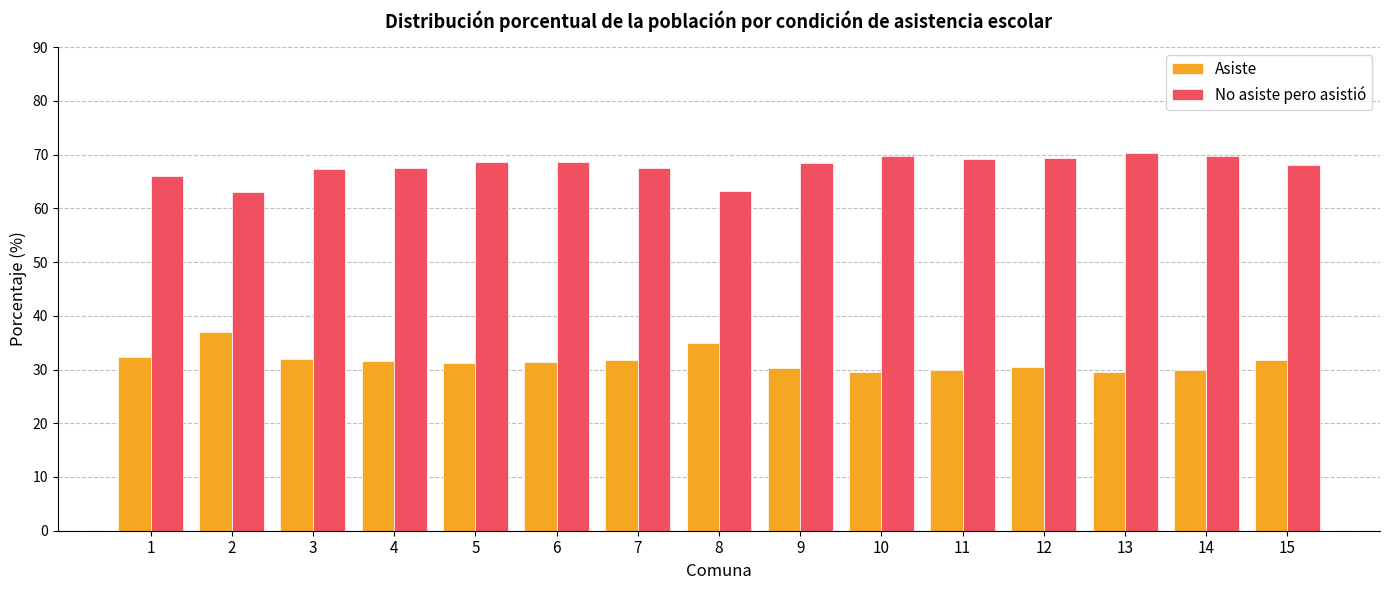

Rank the series at 9 from highest to lowest value.

No asiste pero asistió, Asiste